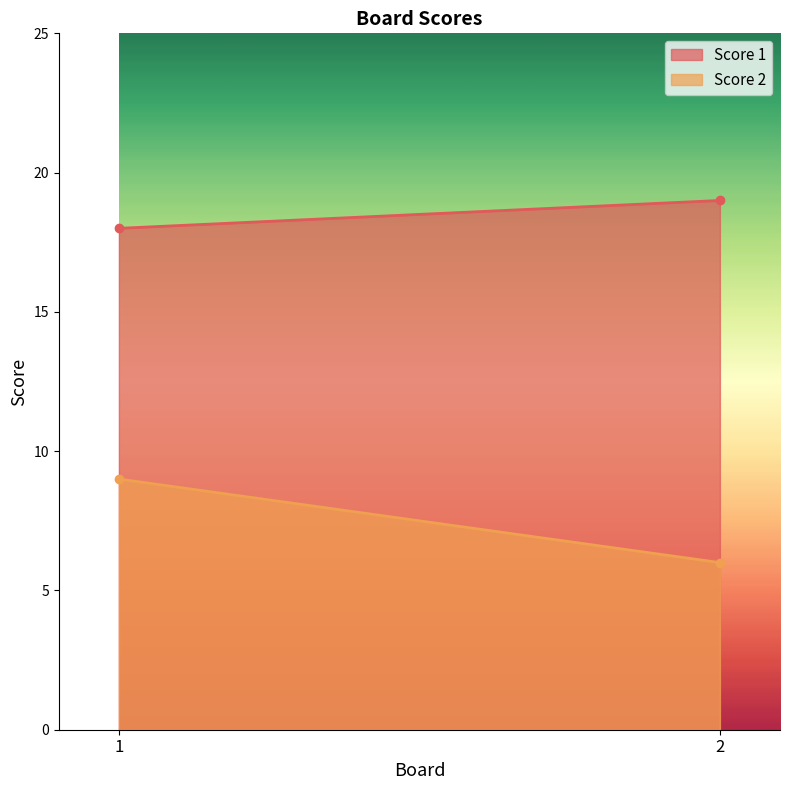

What is the value of the Score 1 point at the 1st from the left?

18